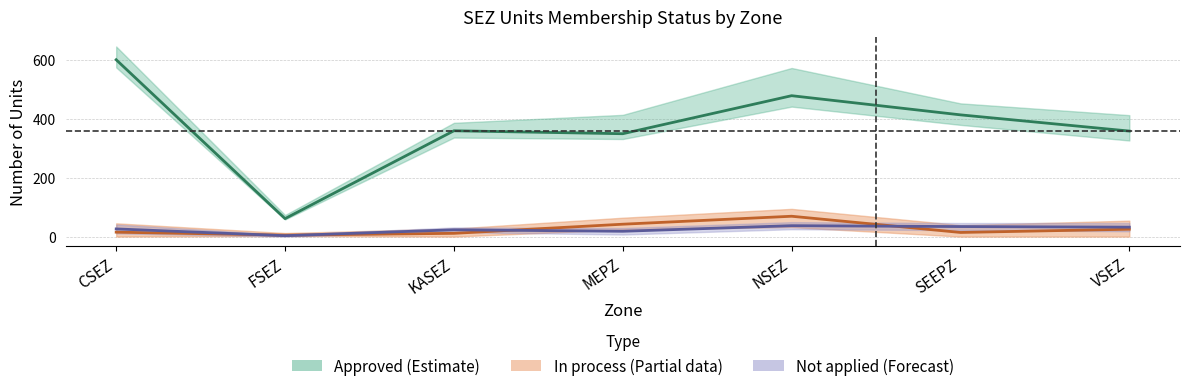

Reading left to right, transcribe all the data shown in this chart.

Approved (Estimate): CSEZ=600	FSEZ=61	KASEZ=359	MEPZ=349	NSEZ=478	SEEPZ=413	VSEZ=358
In process (Partial): CSEZ=15	FSEZ=5	KASEZ=11	MEPZ=42	NSEZ=69	SEEPZ=14	VSEZ=25
Not applied (Forecast): CSEZ=26	FSEZ=3	KASEZ=23	MEPZ=18	NSEZ=37	SEEPZ=34	VSEZ=32